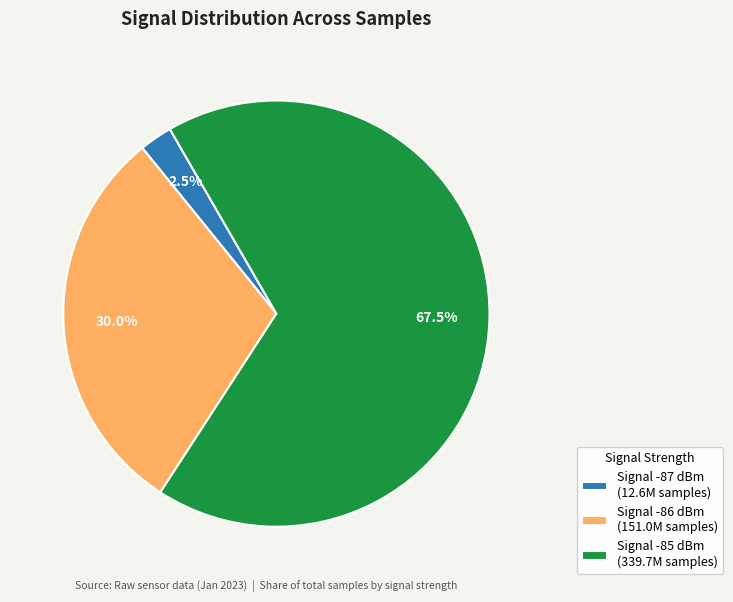

Count the number of slices in the pie.

3